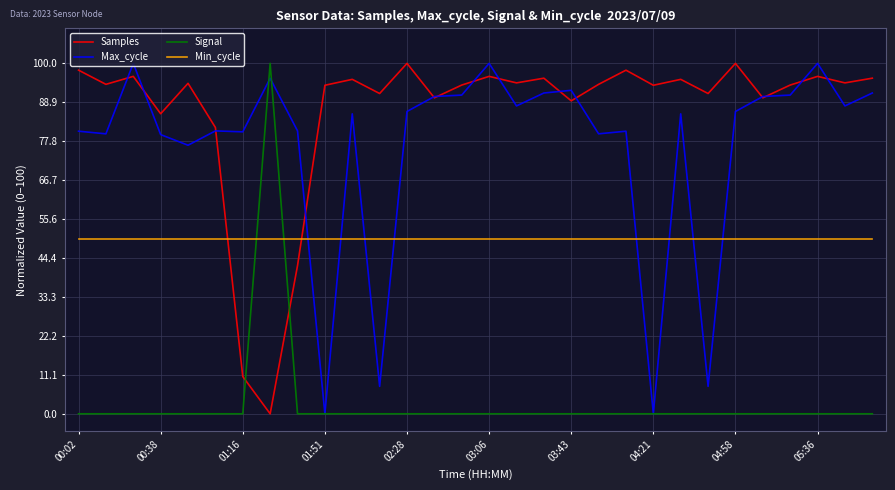

How many times do Samples and Min_cycle cross each other?

2